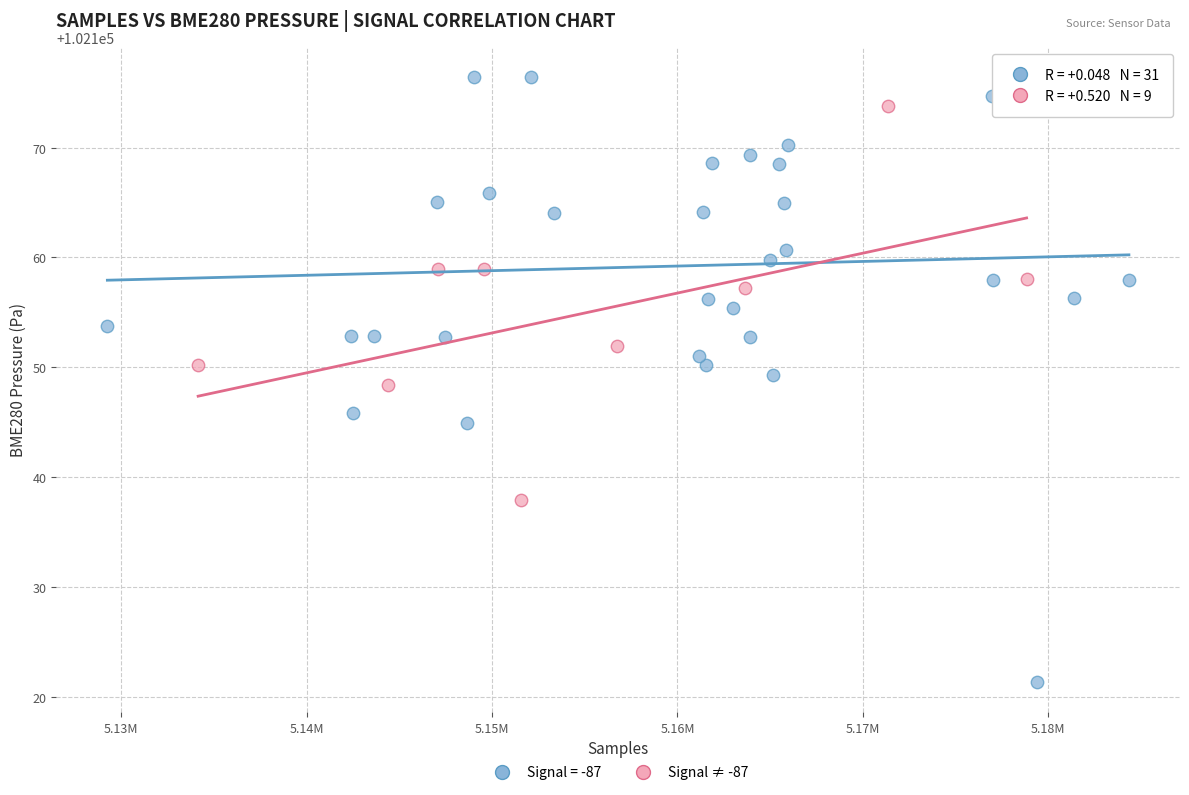

Which series contains the lowest Y value?

Signal = -87